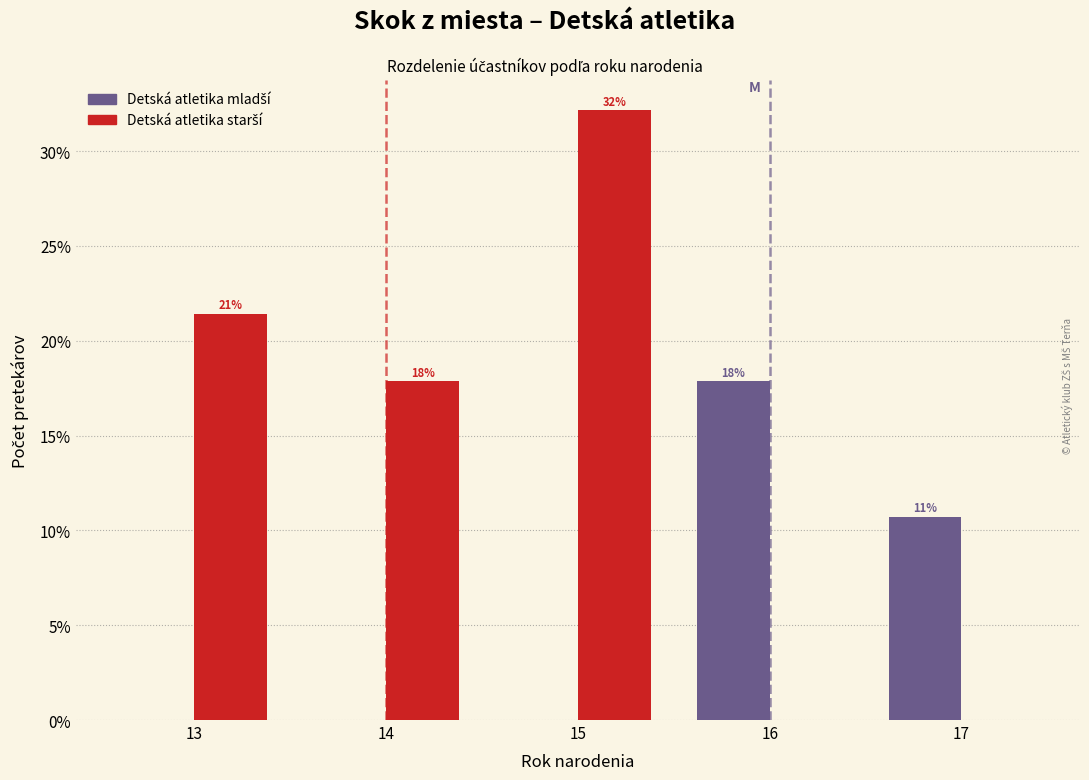

How many groups of bars are there?

5